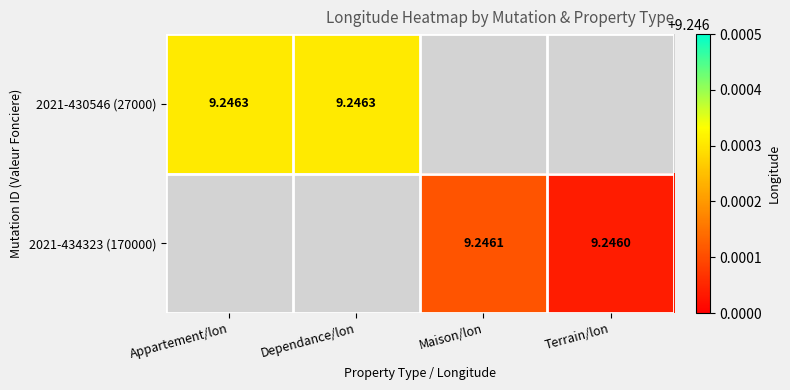

At which category does the chart reach its minimum across all series?

Terrain/lon